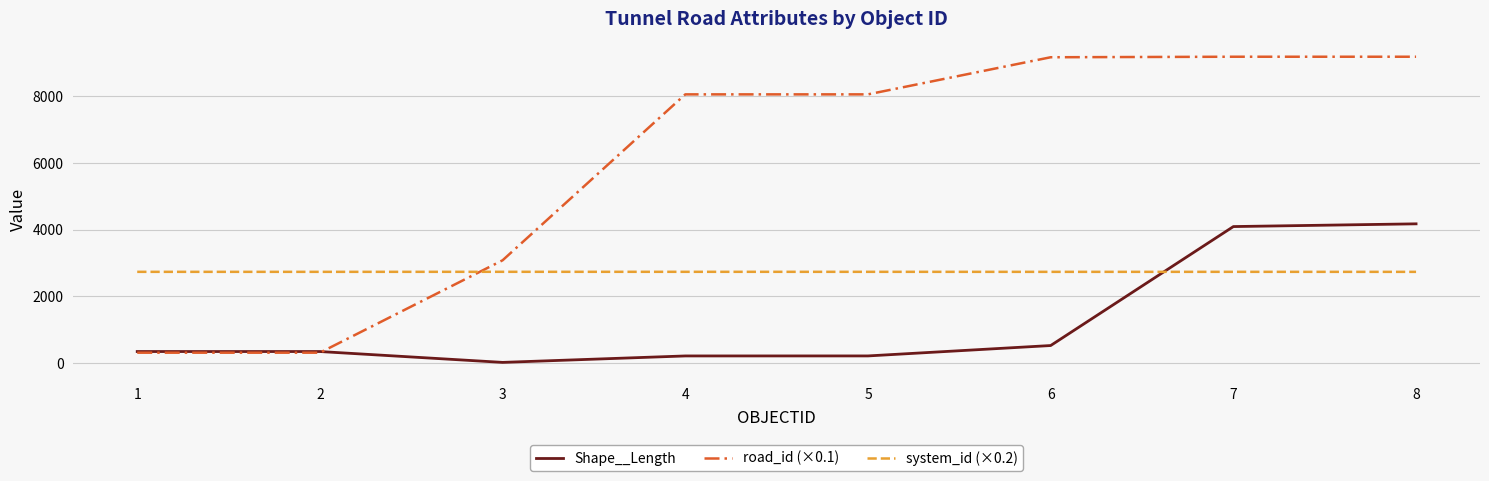

Between 5 and 7, which series saw the biggest shift?

Shape__Length